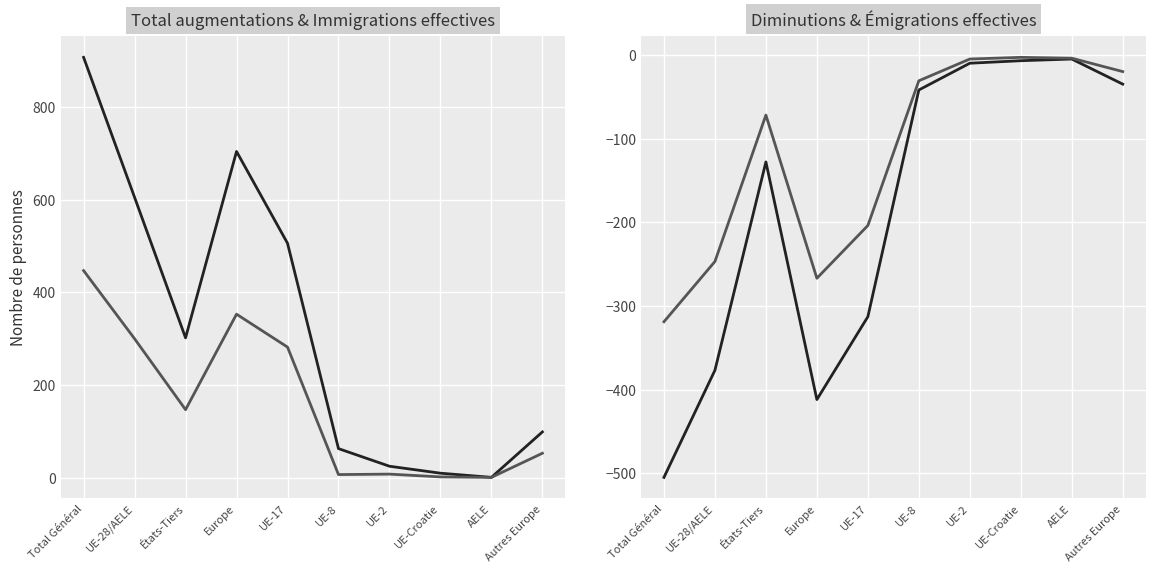

What is the sum of the Total augmentations values at AELE and Europe?

705